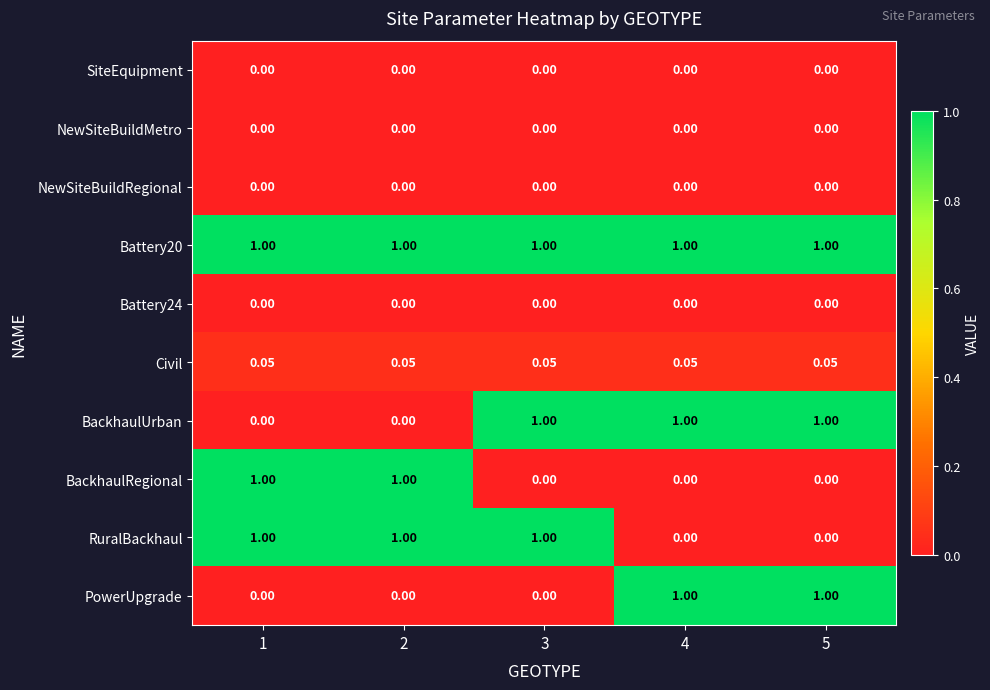

Is the value of PowerUpgrade at 2 greater than the value of Civil at 2?

No